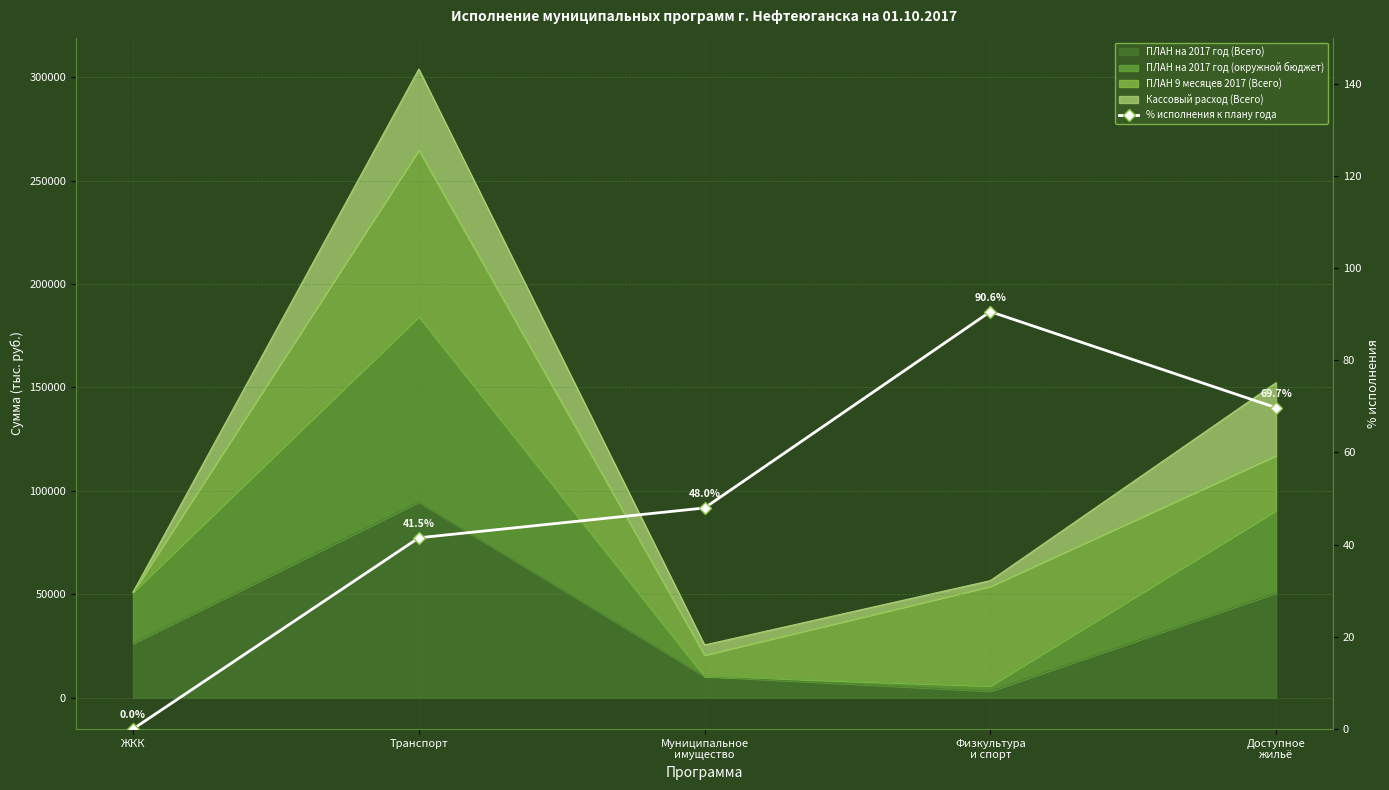

At which label is the value closest to 45?

Муниципальное
имущество